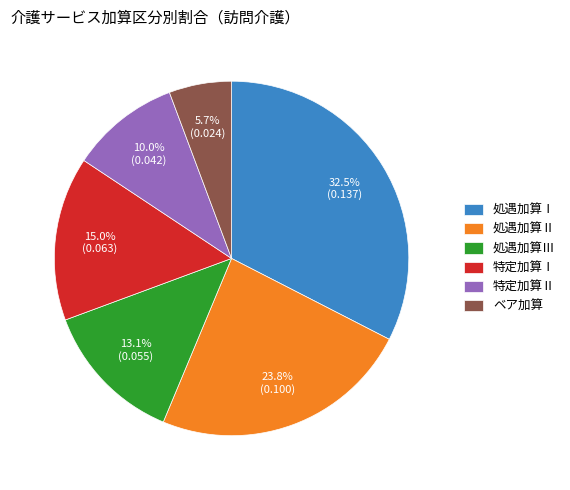

What percentage is the 処遇加算Ⅱ slice, to the nearest percent?

24%